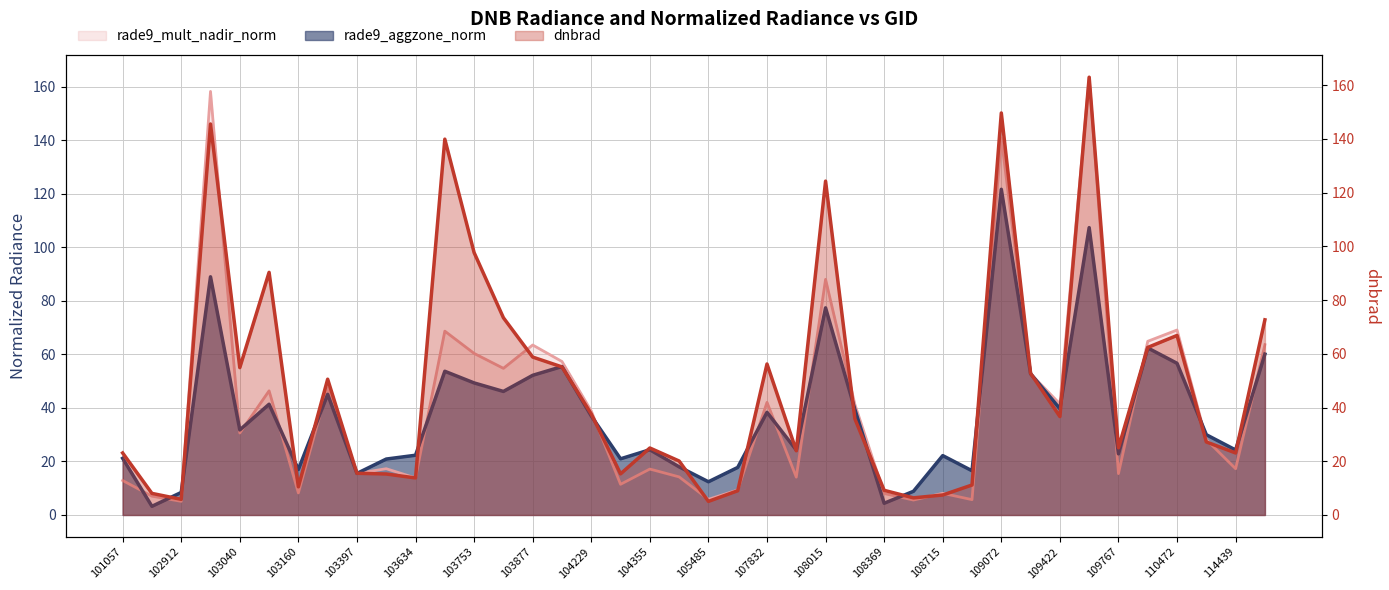

What is the spread (max minus min) of values at 103877?

11.3